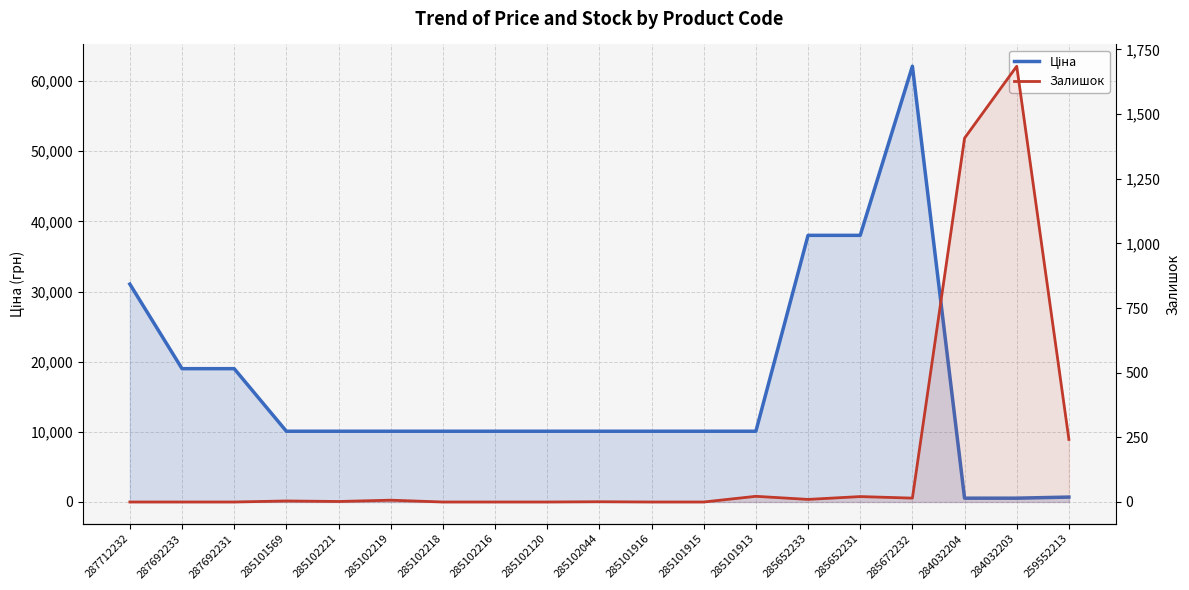

Rank the categories by Залишок value from highest to lowest.

284032203, 284032204, 259552213, 285101913, 285652231, 285672232, 285652233, 285102219, 285101569, 285102221, 285102044, 287712232, 287692233, 287692231, 285102218, 285102216, 285102120, 285101916, 285101915